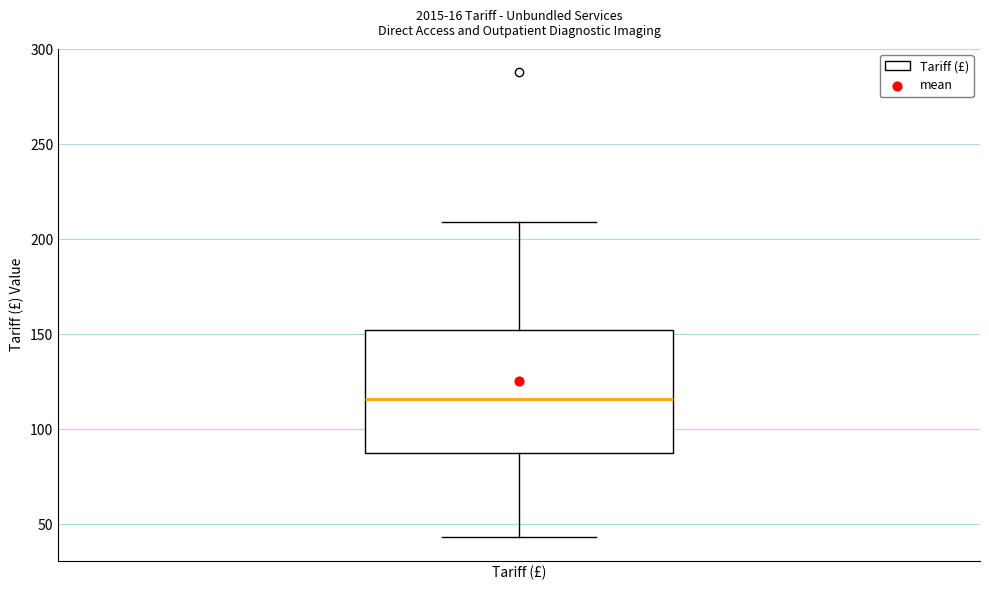

Read this box plot against the y-axis: the position of the median line, the range covered by the box, and the ends of both whiskers. The values are not printed on the chart, so give them approximately, as read against the axis.

median 115, box 85 to 150, whiskers 45 to 210